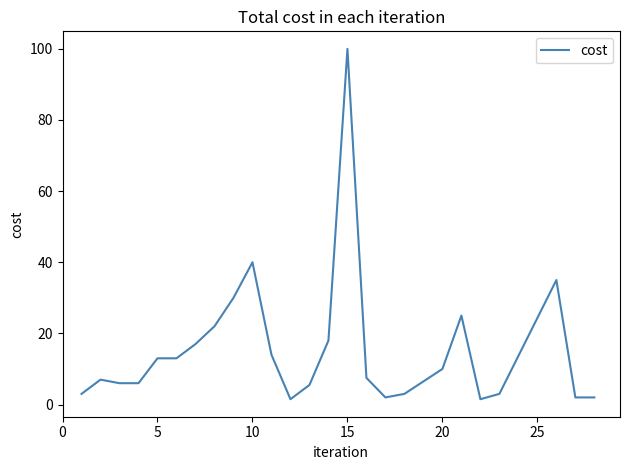

Reading left to right, transcribe all the data shown in this chart.

3.0	7.0	6.0	6.0	13.0	13.0	17.0	22.0	30.0	40.0	14.0	1.5	5.5	18.0	100.0	7.5	2.0	3.0	10.0	25.0	1.5	3.0	35.0	2.0	2.0